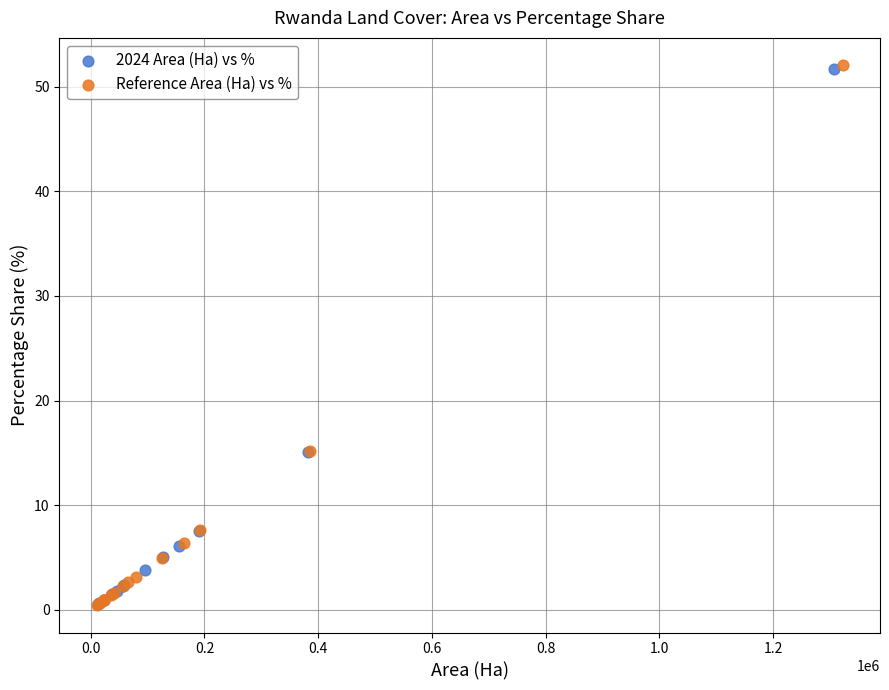

Which series has the largest Y range (max minus min)?

Reference Area (Ha) vs %